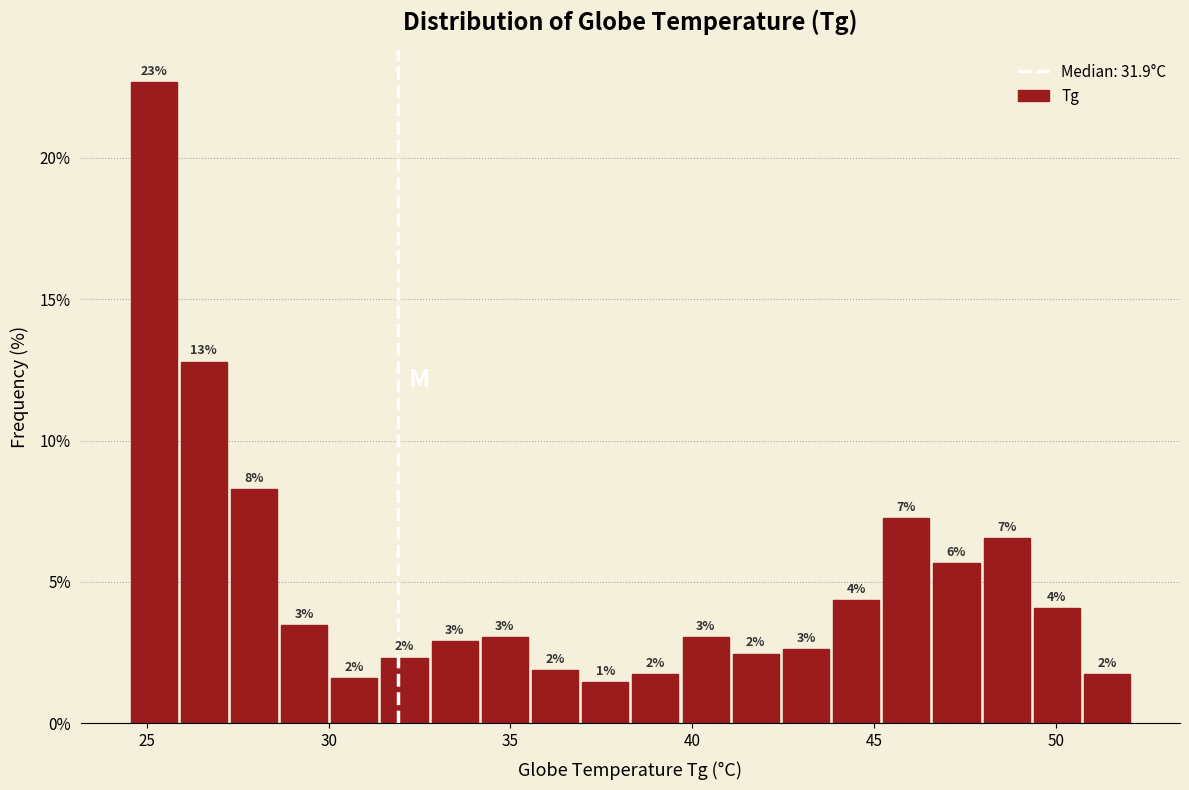

Around what value on the x-axis is the tallest bar? Give the approximate position of its centre, as read against the axis.

25.0